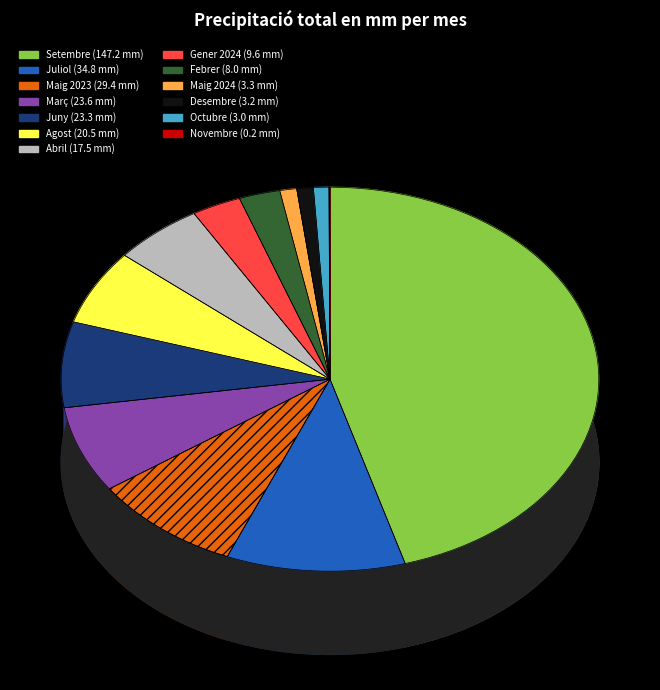

To the nearest percent, what portion does Maig 2023 represent?

9%